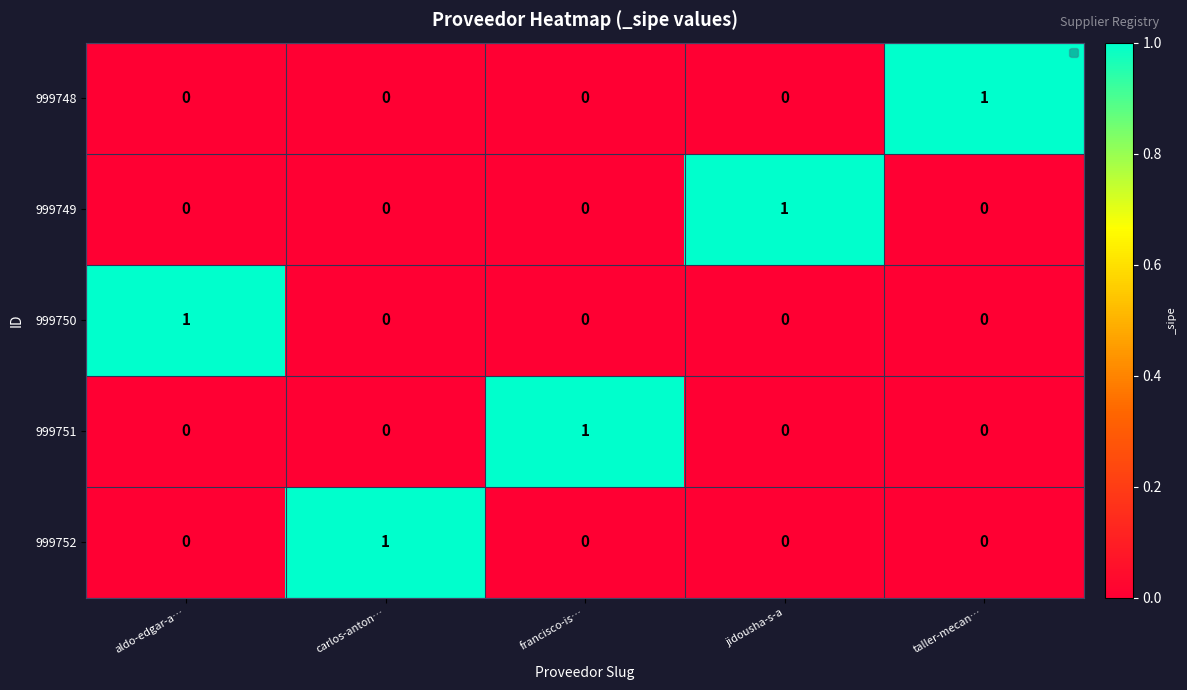

At which label does 999748 reach its peak?

taller-mecan…